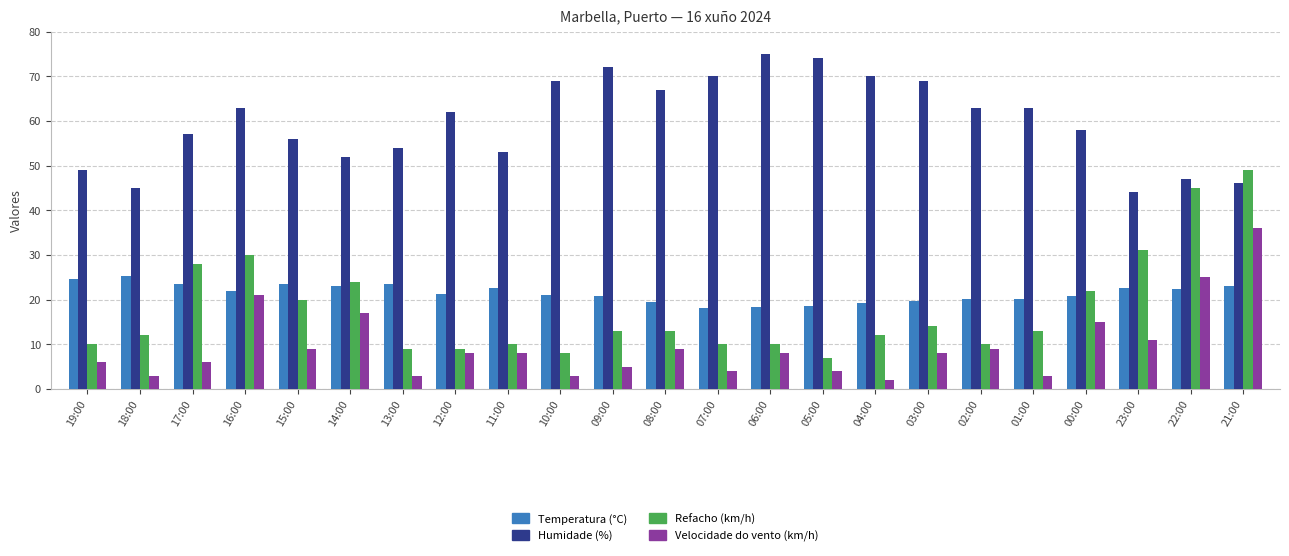

At 14:00, list the series in order from largest to smallest.

Humidade (%), Refacho (km/h), Temperatura (°C), Velocidade do vento (km/h)